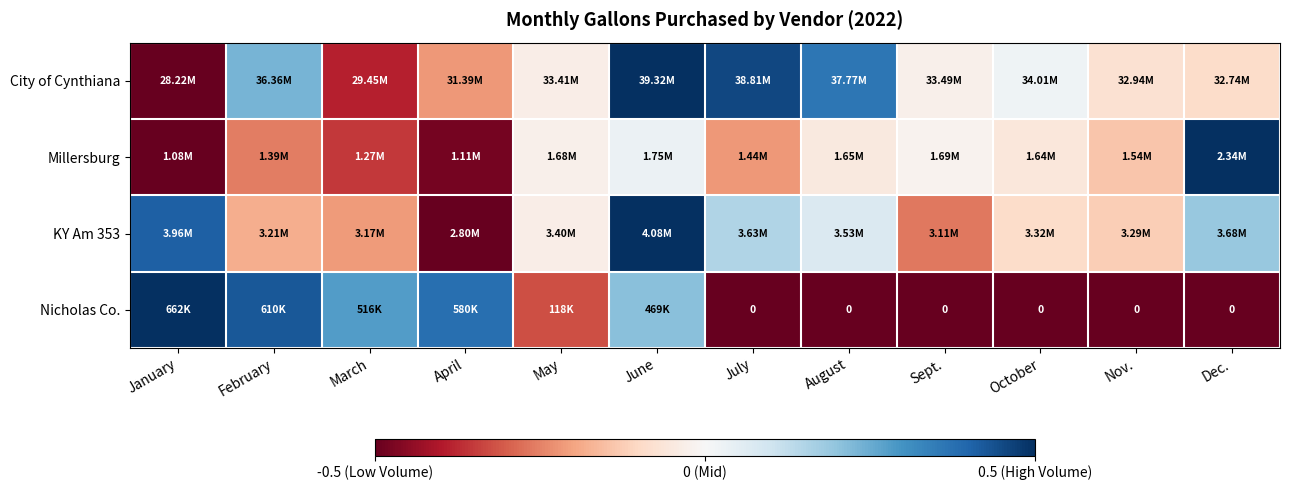

The City of Cynthiana series shows -0.1 at Dec.. True or false?

False